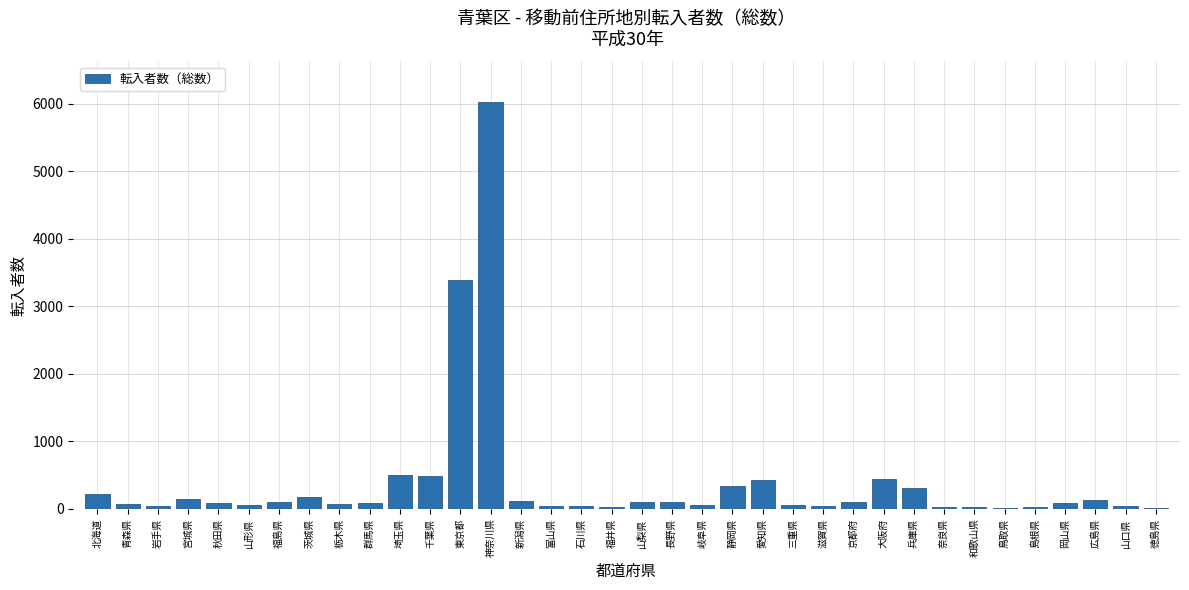

Between 栃木県 and 大阪府, which is larger?

大阪府